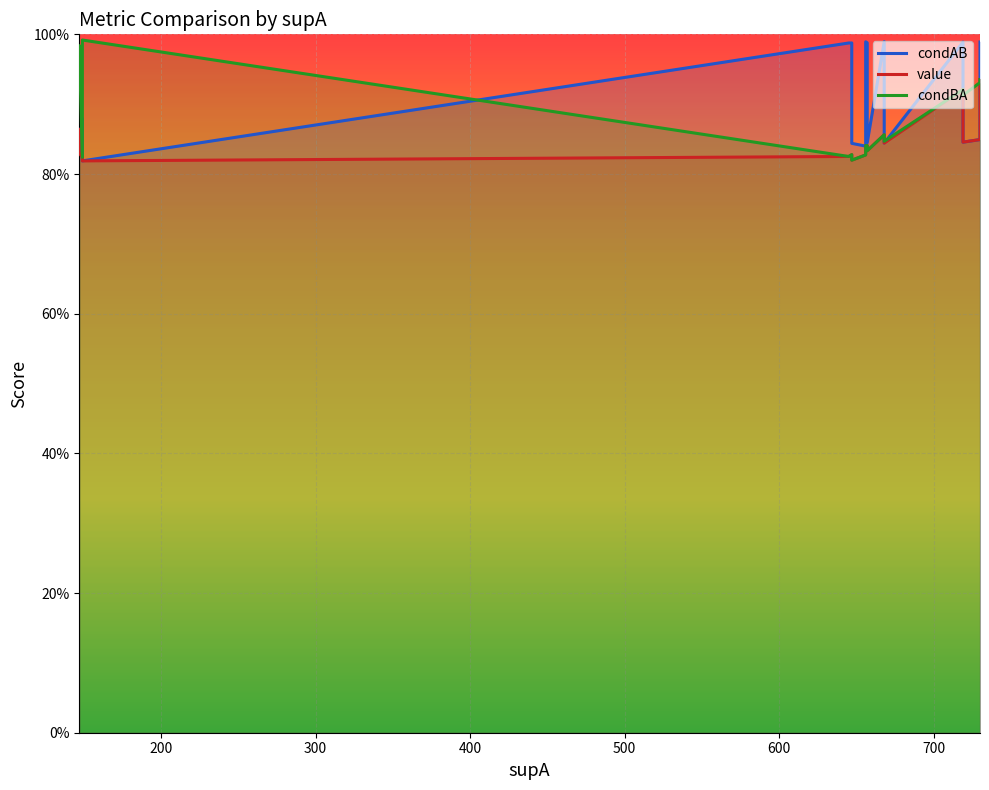

What is the difference between the maximum and minimum values in the value series?

0.1